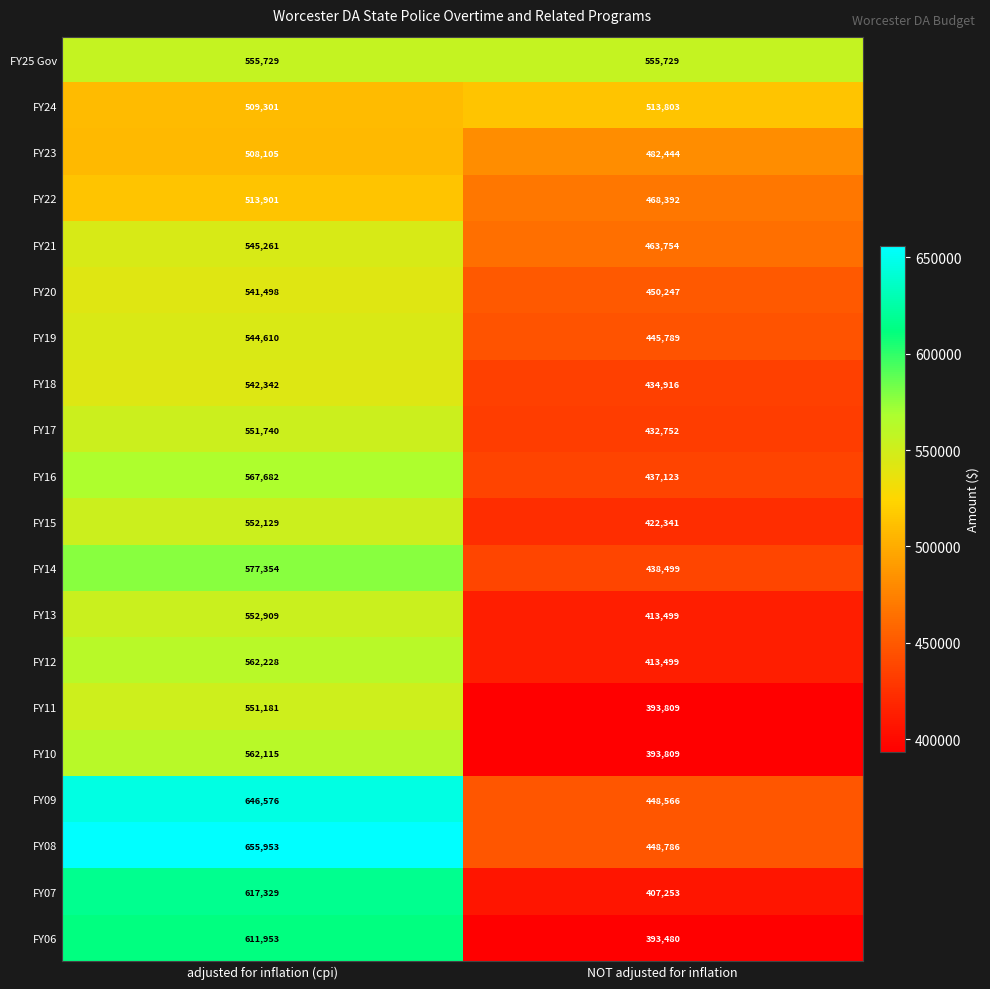

Which series has the widest spread of values?

FY06